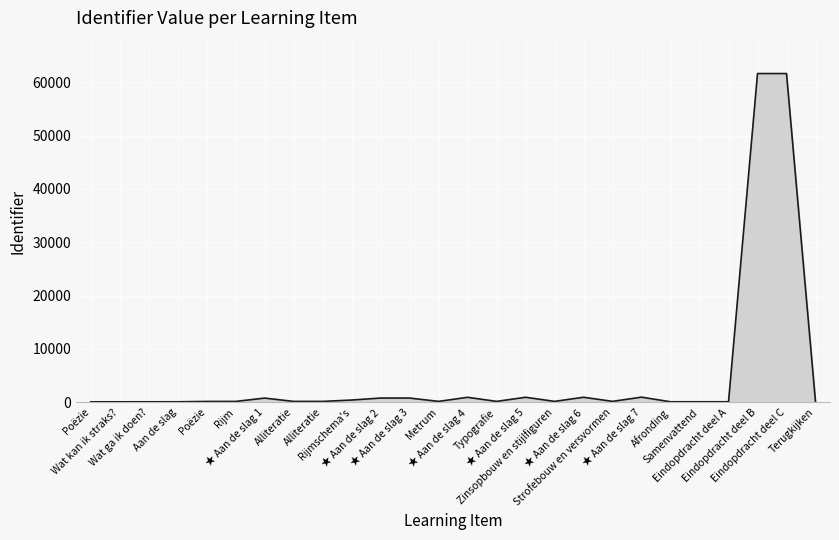

How many series are shown in this chart?

1